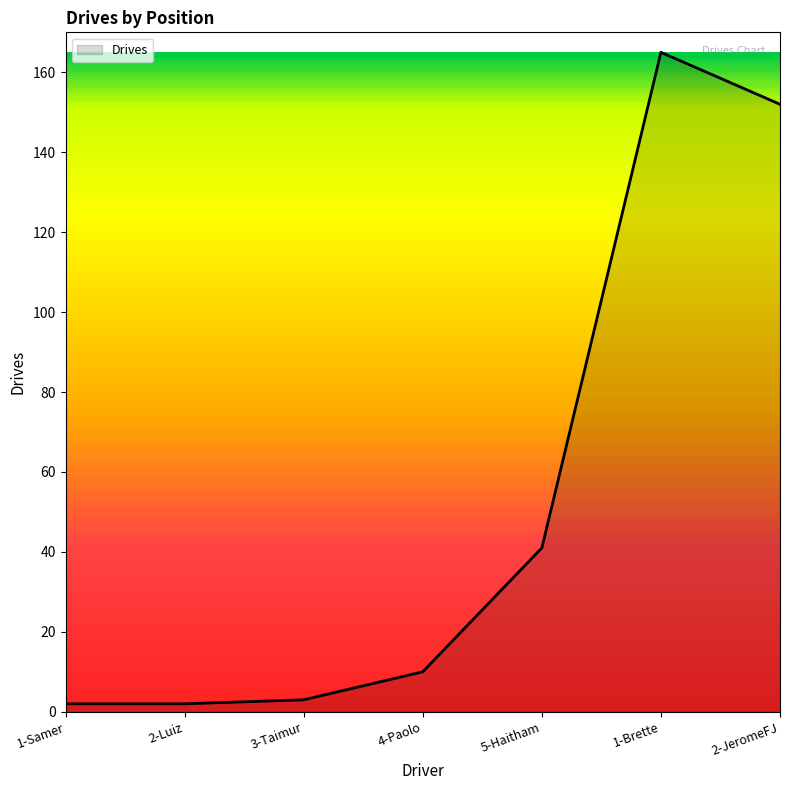

What is the smallest value displayed?

2